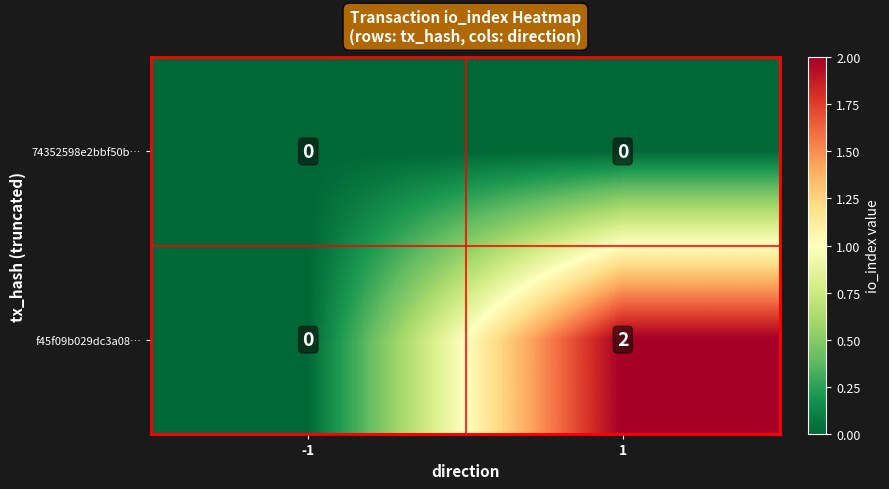

How many data points in f45f09b029dc3a08… are less than 2?

1